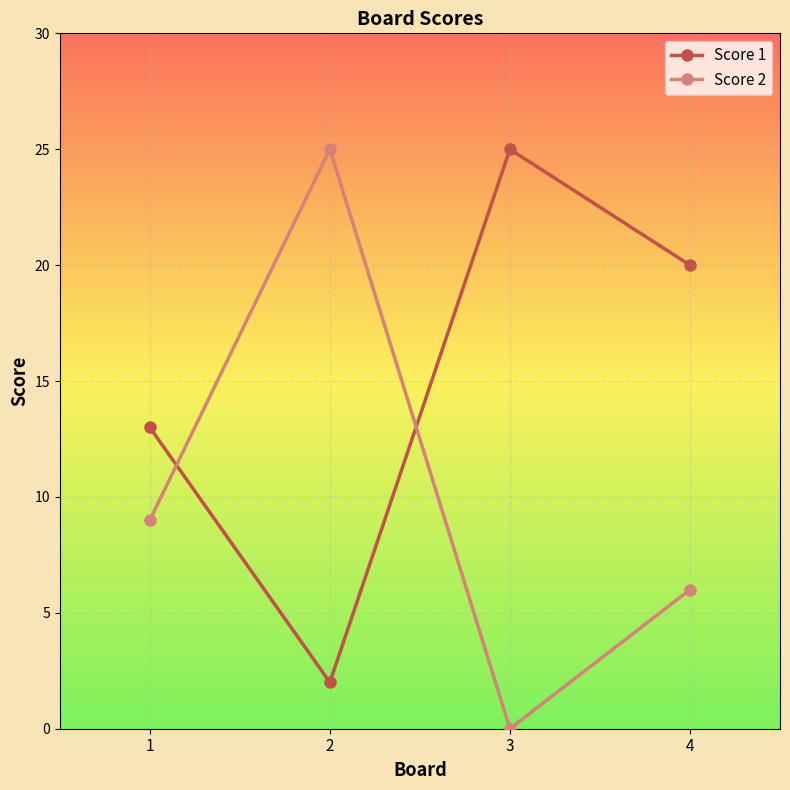

Rank the series at 2 from highest to lowest value.

Score 2, Score 1